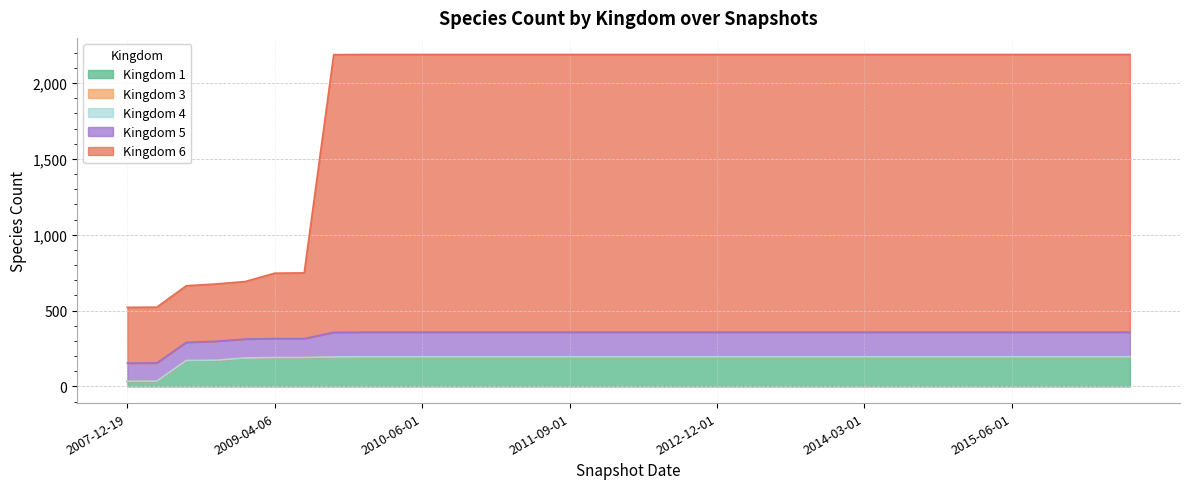

True or false: 3 has more than 1 points higher than both neighbors.

False